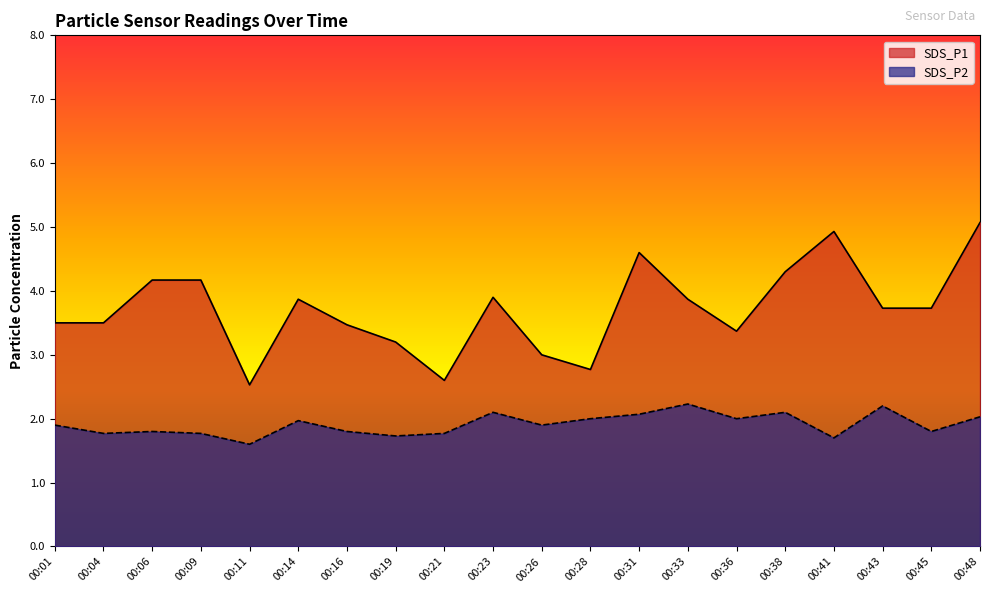

Is it true that SDS_P1 equals 3.2 at 00:19?

True